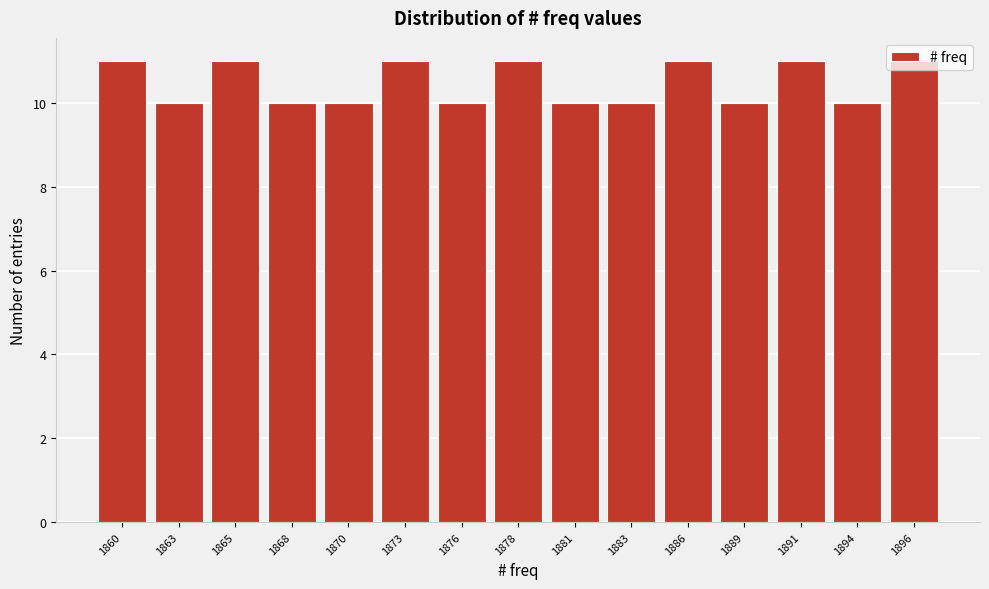

What is the sum of the values at 1889 and 1886?

21